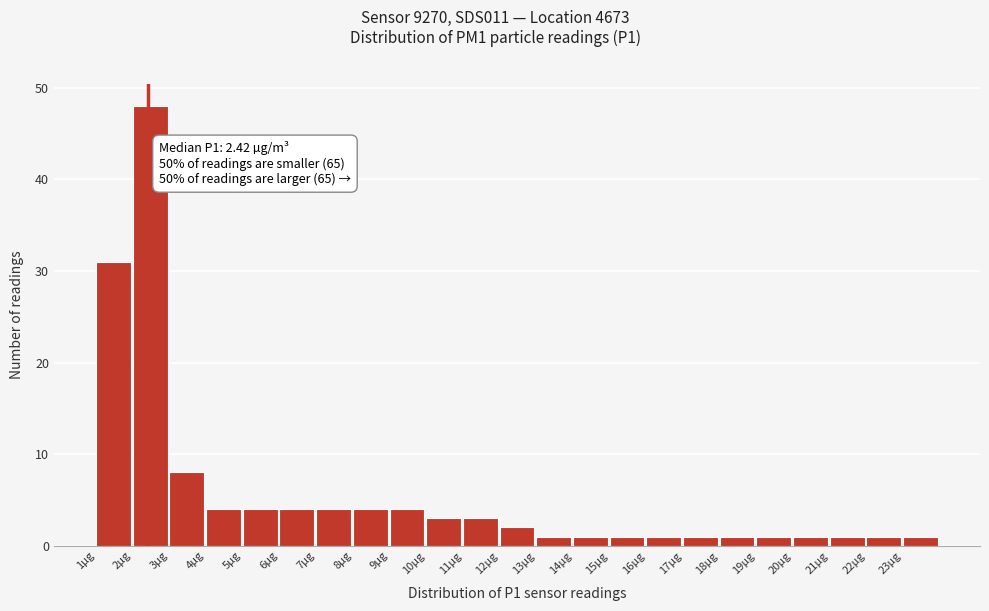

Which range on the x-axis has the tallest bar?

2 to 3